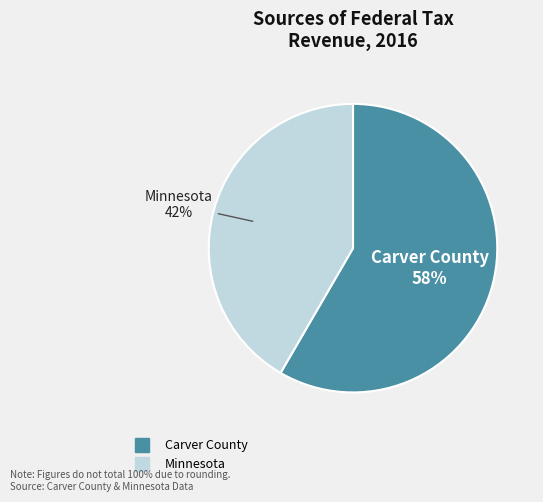

What is the smallest slice in the pie chart?

Minnesota